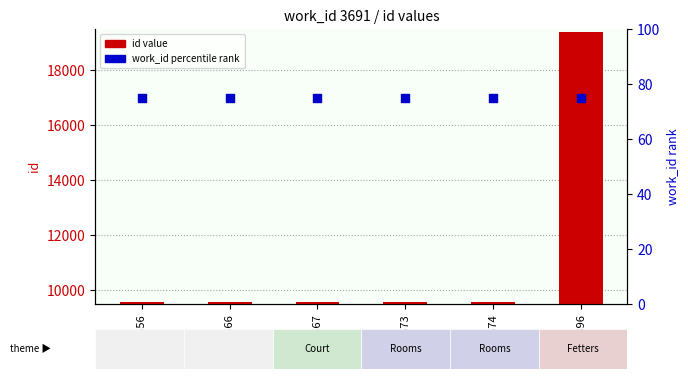

At how many categories does at least one series exceed 12853?

1